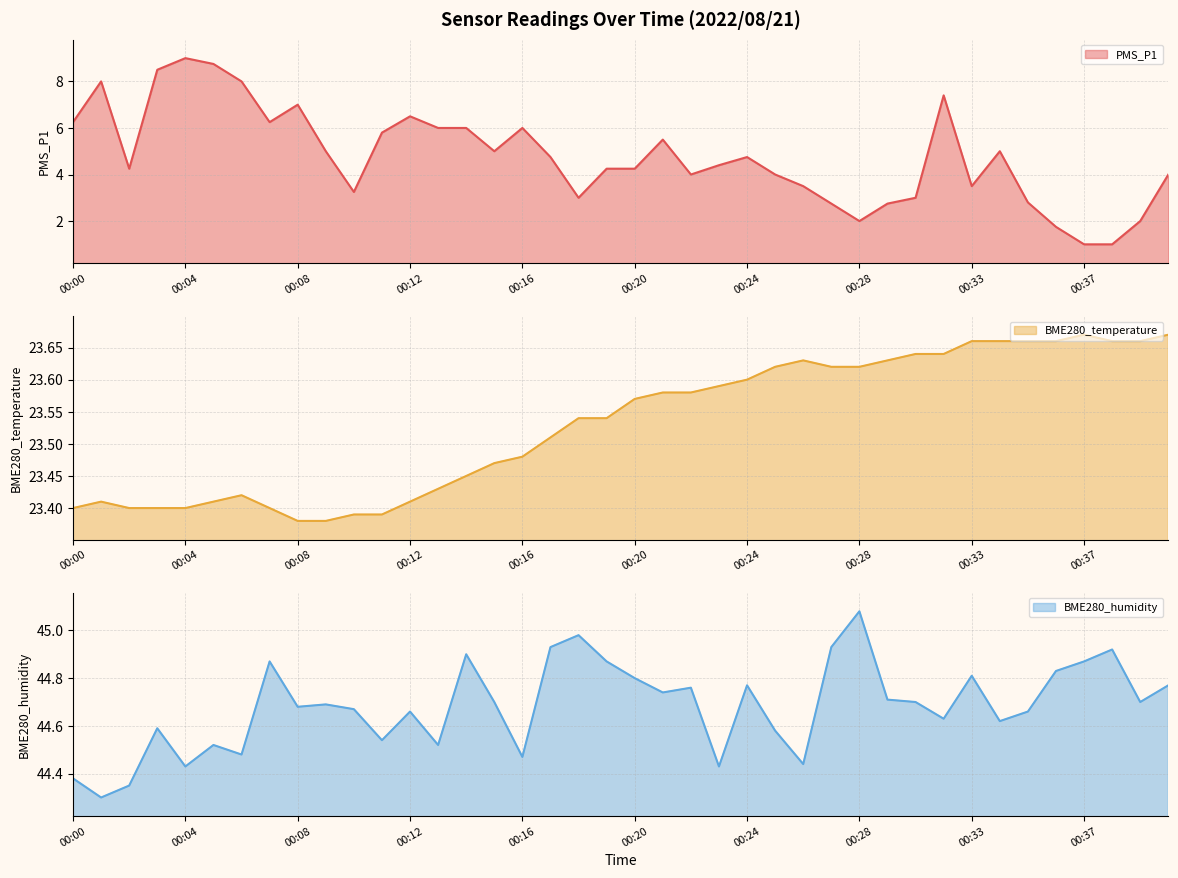

Is it true that BME280_humidity equals 78.8 at 00:00?

False